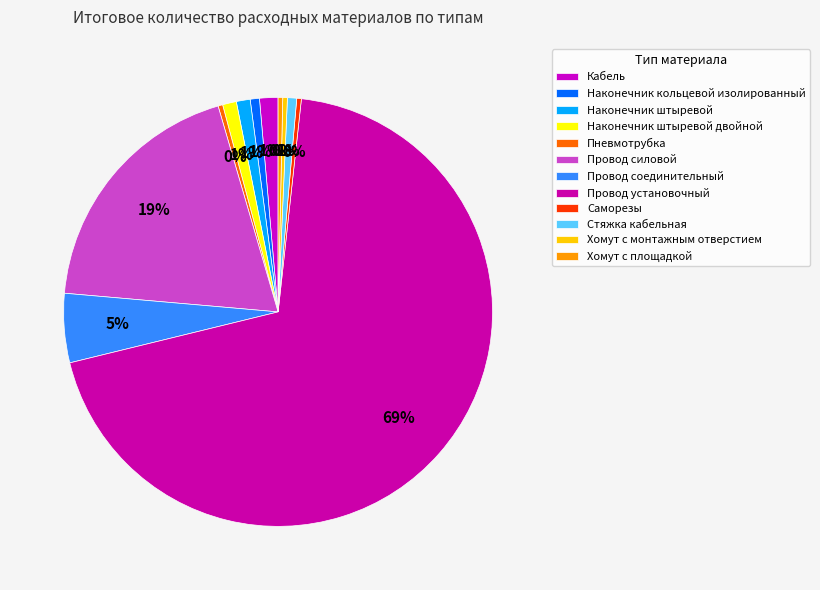

What is the largest slice in the pie chart?

Провод установочный